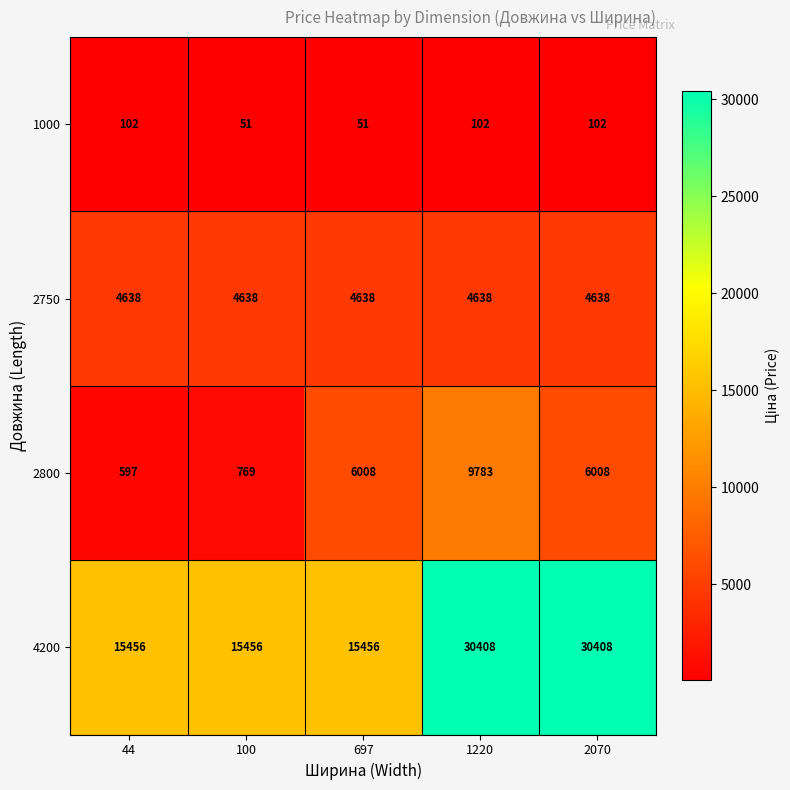

What is the spread (max minus min) of values at 697?

15405